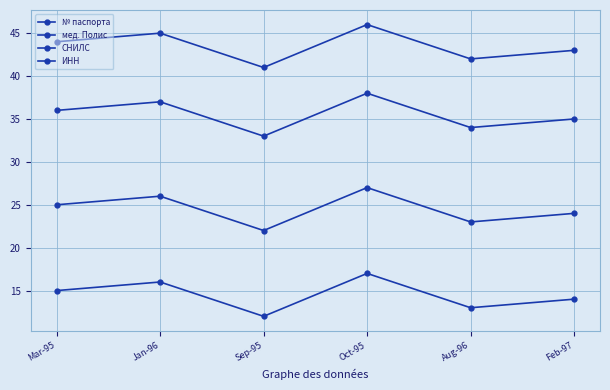

Is it true that СНИЛС equals 20 at Jan-96?

False